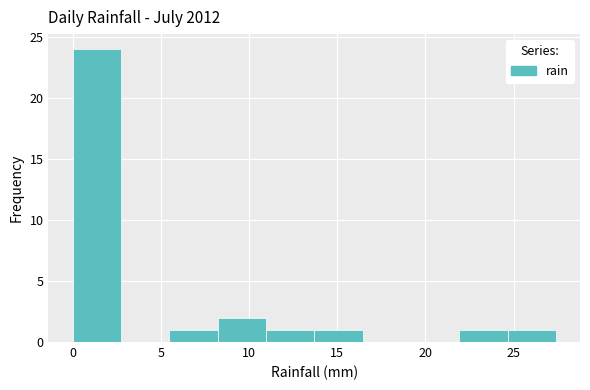

Reading left to right, transcribe this chart: for each bar, give the range it covers on the x-axis and its height. Neither the bar edges nor the heights are printed on the chart, so give them approximately, as read against the axes.

0.0 to 2.5: 24
2.5 to 5.5: 0
5.5 to 8.0: 1
8.0 to 11.0: 2
11.0 to 13.5: 1
13.5 to 16.5: 1
16.5 to 19.0: 0
19.0 to 22.0: 0
22.0 to 24.5: 1
24.5 to 27.5: 1